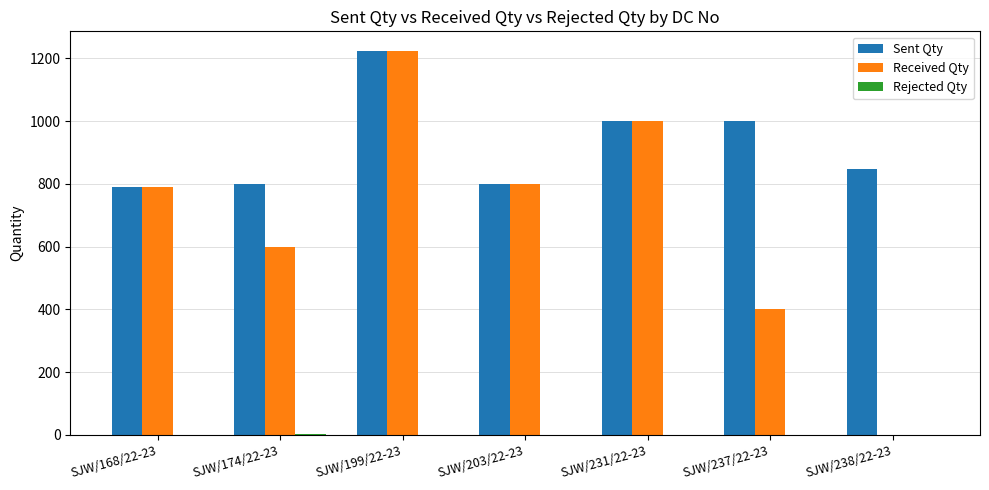

The value of Sent Qty at SJW/237/22-23 is 1000. True or false?

True